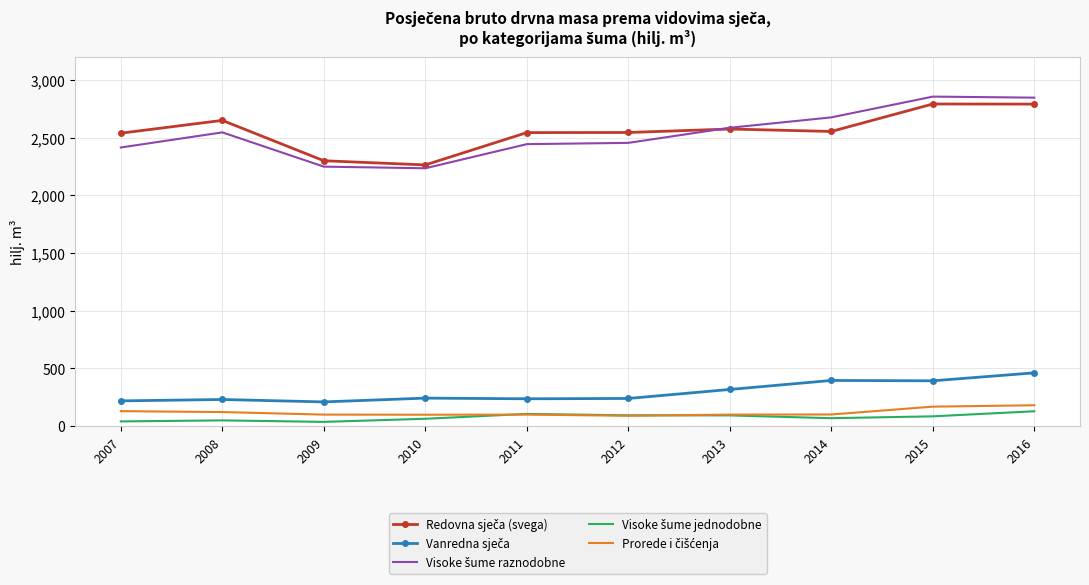

What is the greatest value displayed?

2856